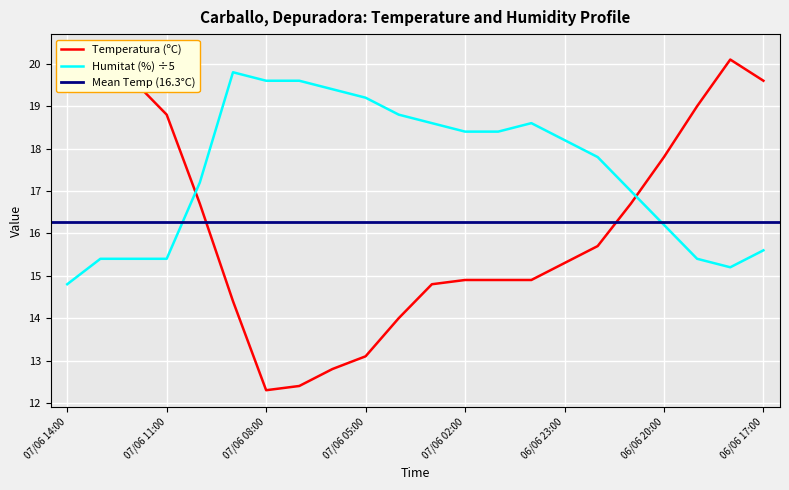

What is the minimum value for Humitat (%) ÷5?

14.8